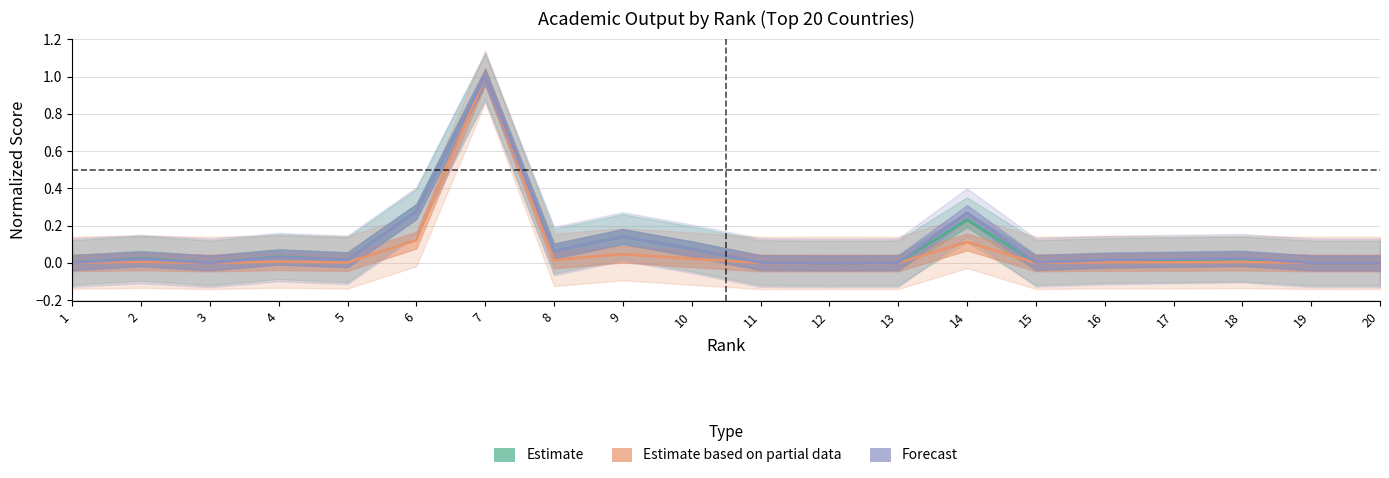

What is the total value across all series at 14?

0.6